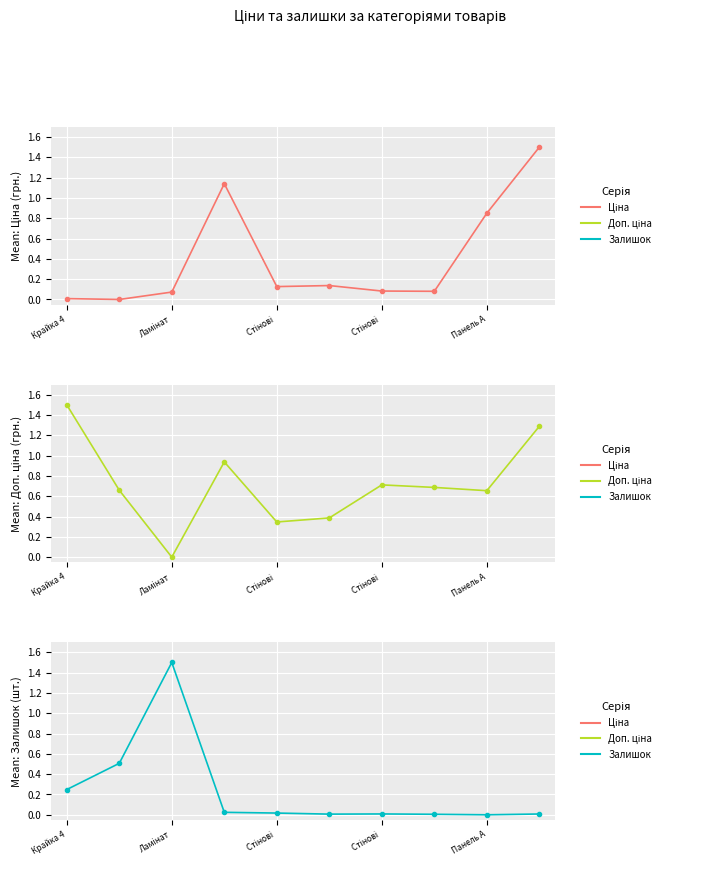

What is the sum of the Ціна values at Стінові  and 9?

2.6